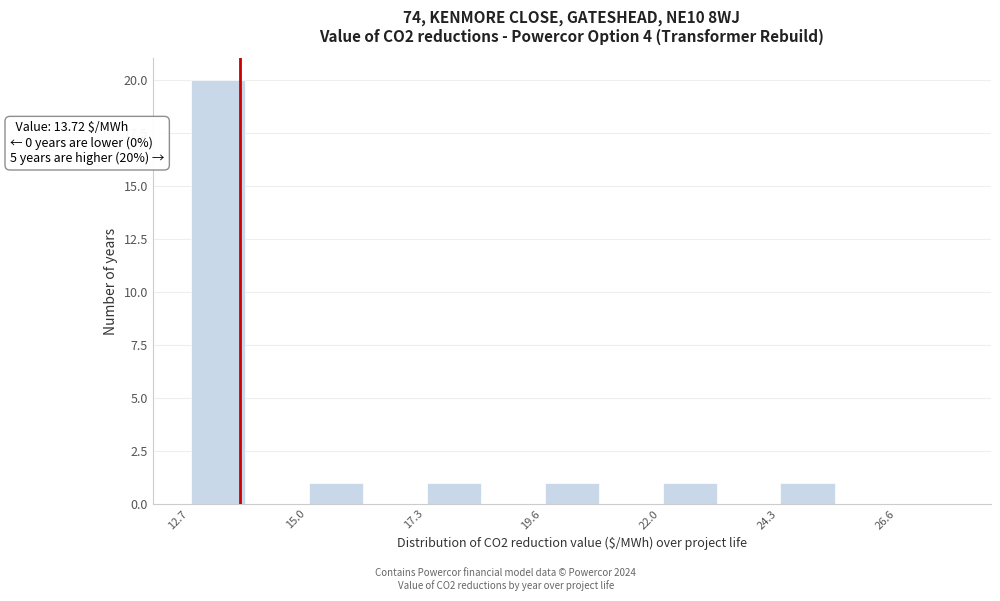

Around what value on the x-axis is the tallest bar? Give the approximate position of its centre, as read against the axis.

13.5